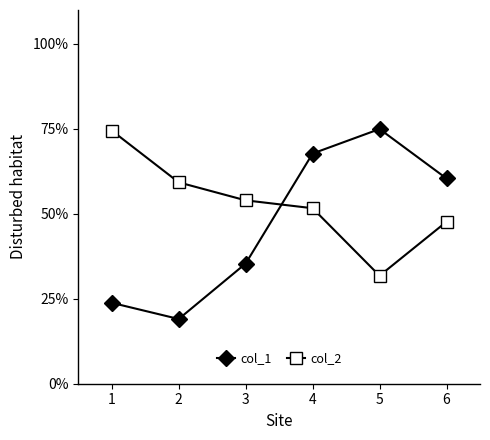

What are all the series names shown in the legend?

col_1, col_2